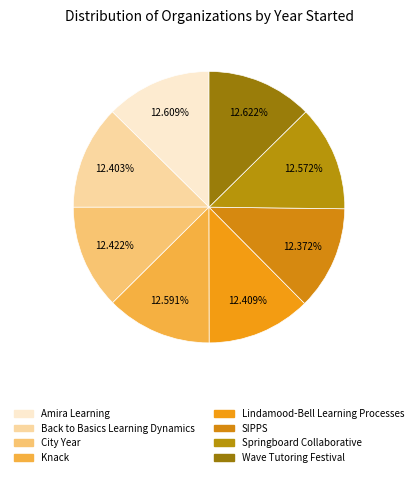

What is the ratio of the value at Amira Learning to the value at SIPPS?

1.0